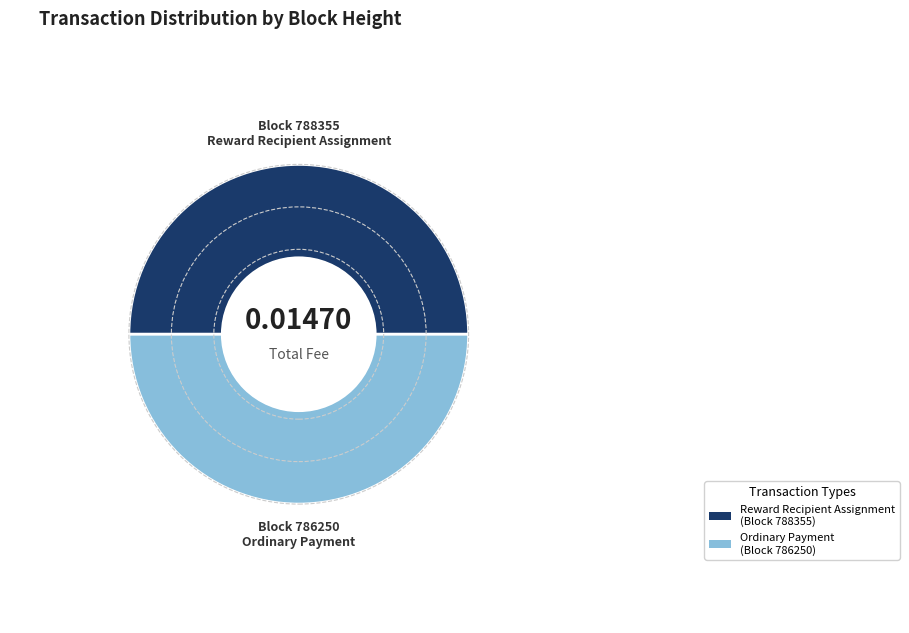

Do Ordinary Payment and Reward Recipient Assignment together represent more than half of the pie?

Yes